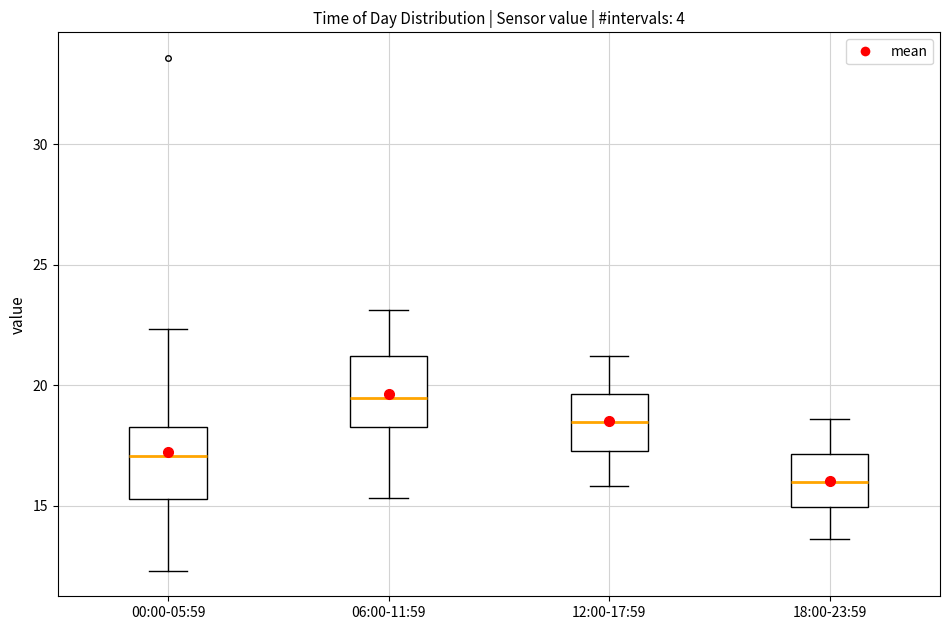

Which box's median line is the highest?

06:00-11:59